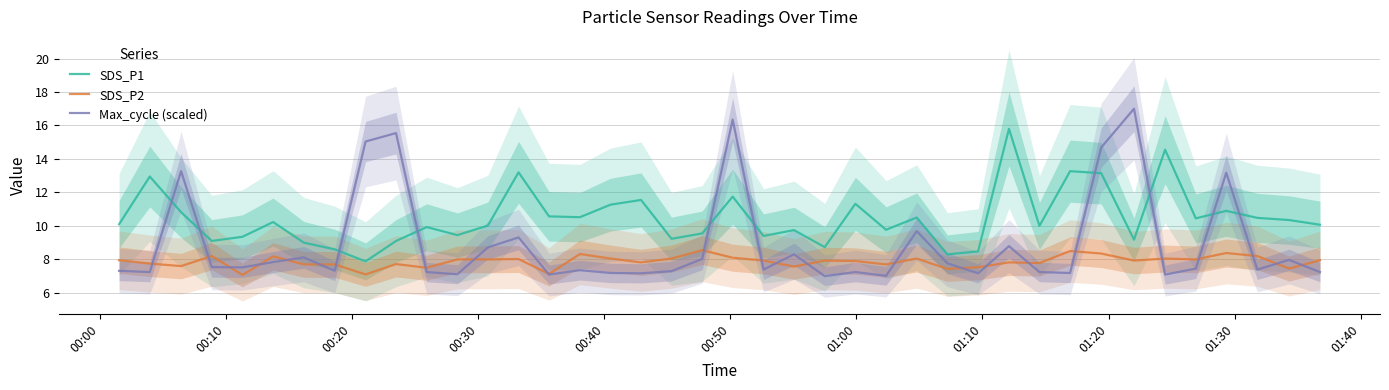

True or false: Max_cycle (scaled) has a value of 21.5 at 01:20.

False